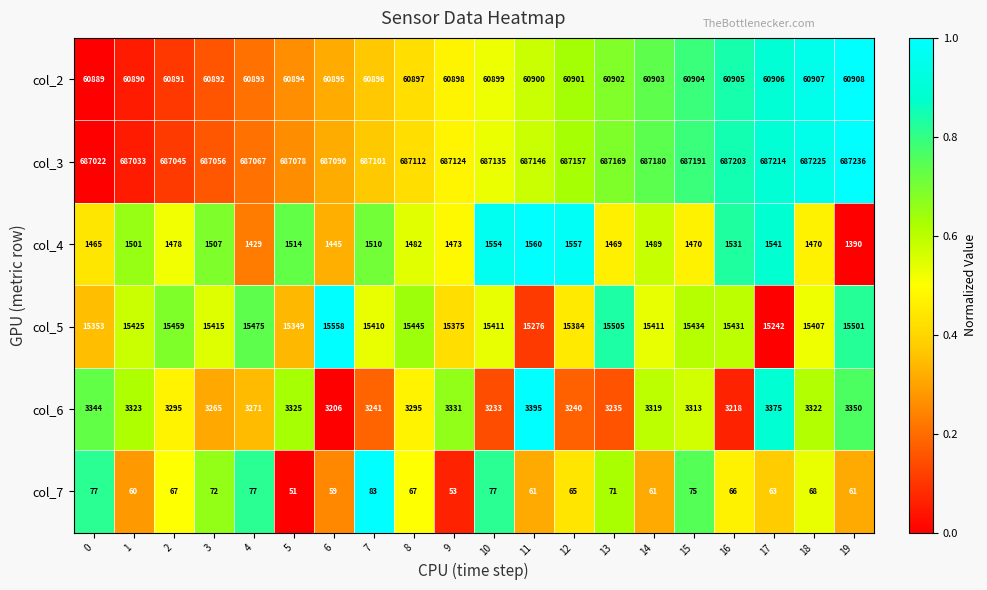

At 9, list the series in order from smallest to largest.

col_7, col_4, col_6, col_5, col_2, col_3